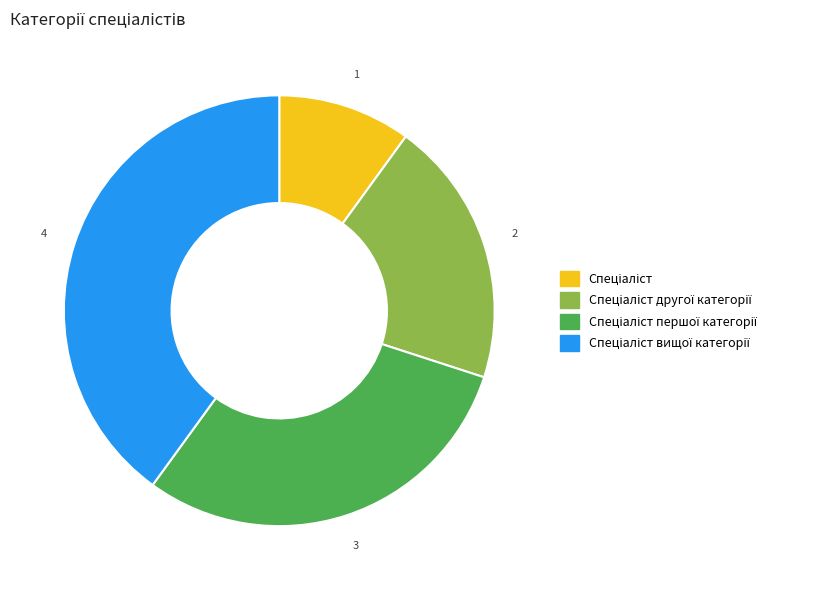

Is there any slice that represents more than half of the pie?

No